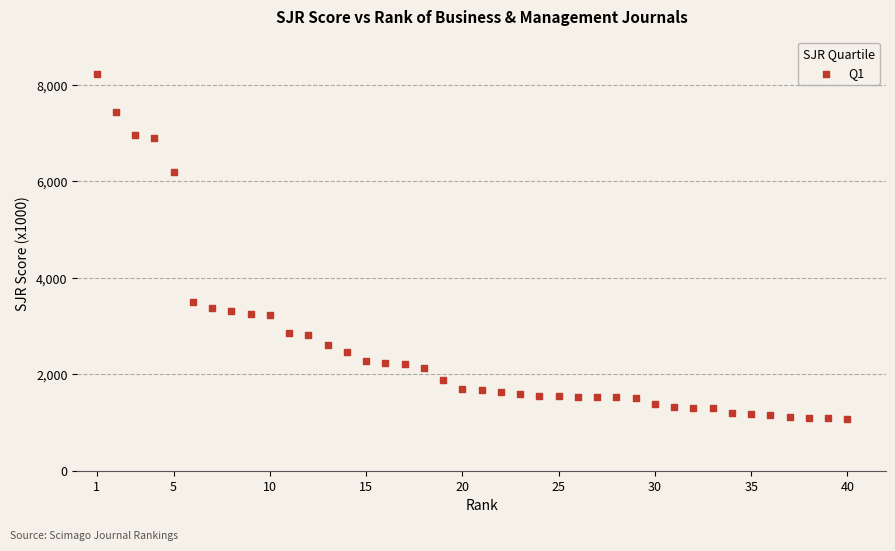

What is the range of X values (max minus min)?

39